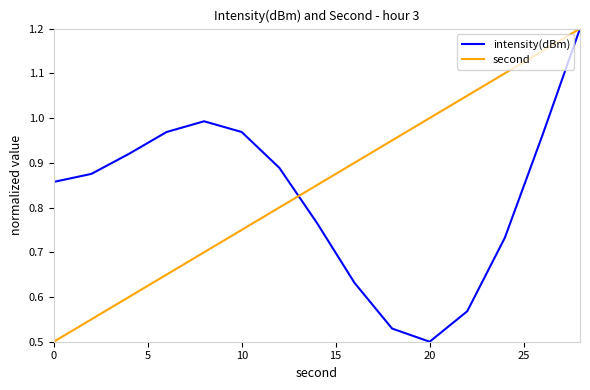

What is the maximum value shown in the chart?

1.2